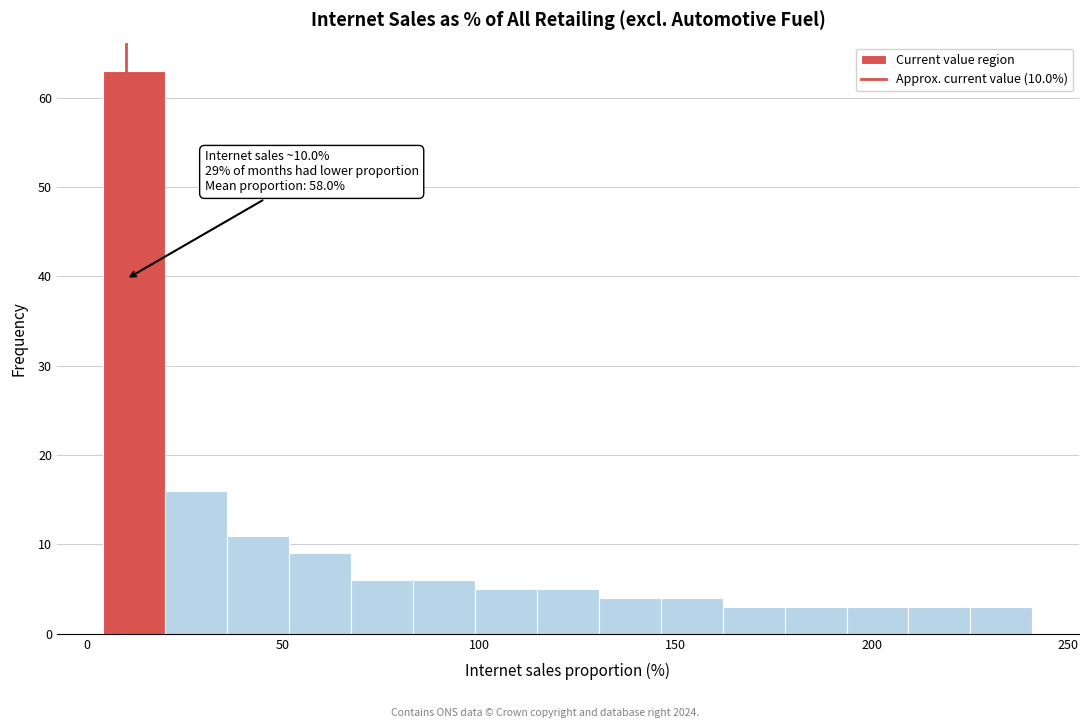

Read against the x-axis, roughly where is the centre of the tallest bar?

10